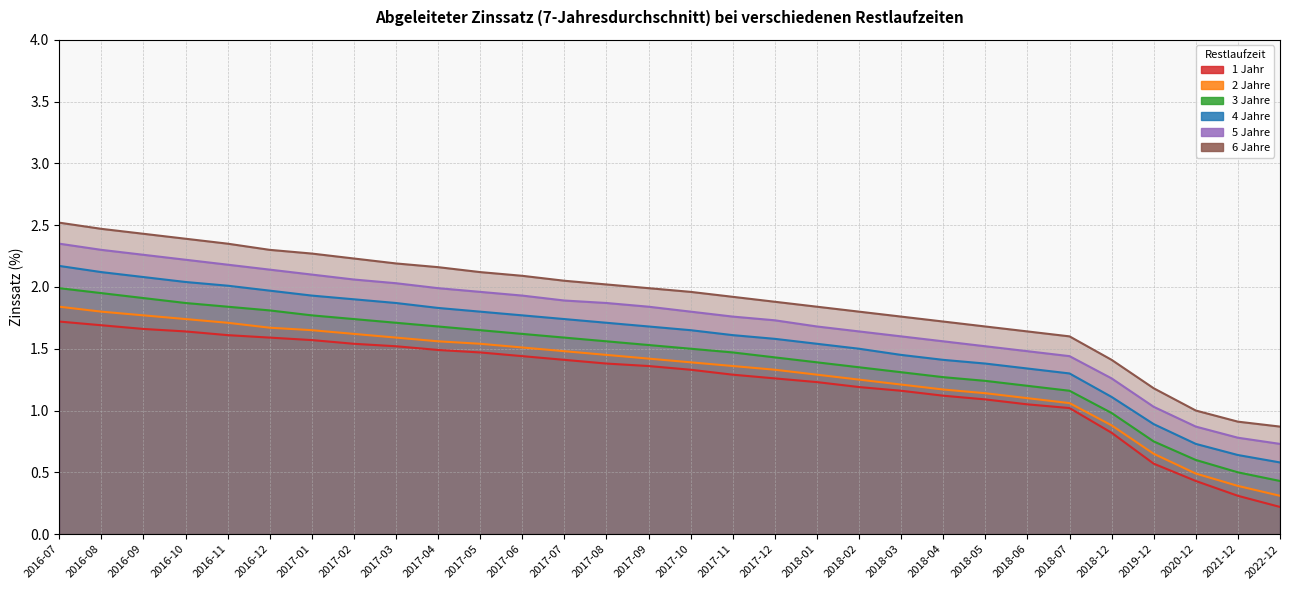

Which series has the largest range (max minus min)?

6 Jahre